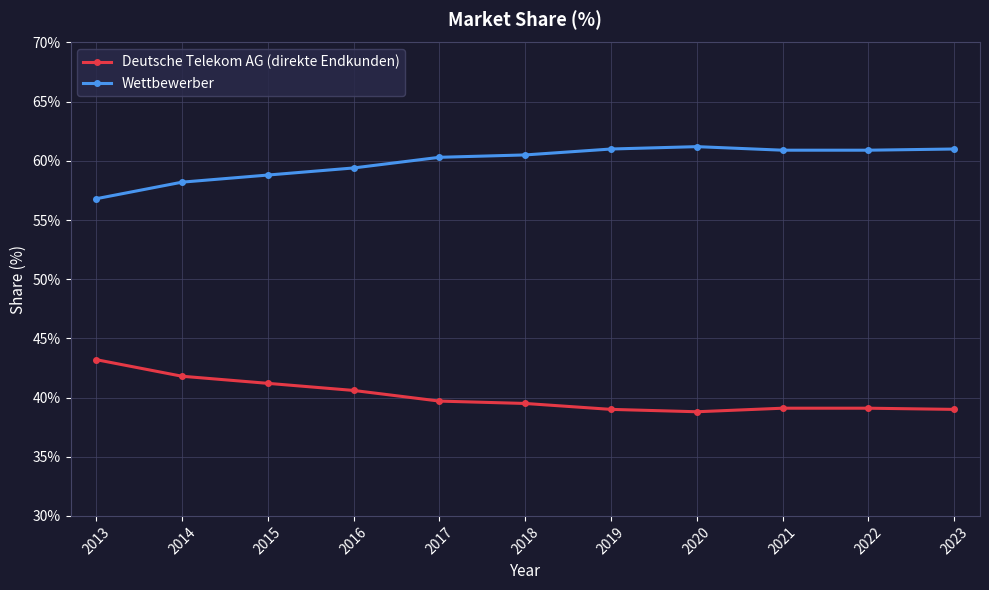

True or false: Deutsche Telekom AG (direkte Endkunden) and Wettbewerber cross at least once.

False